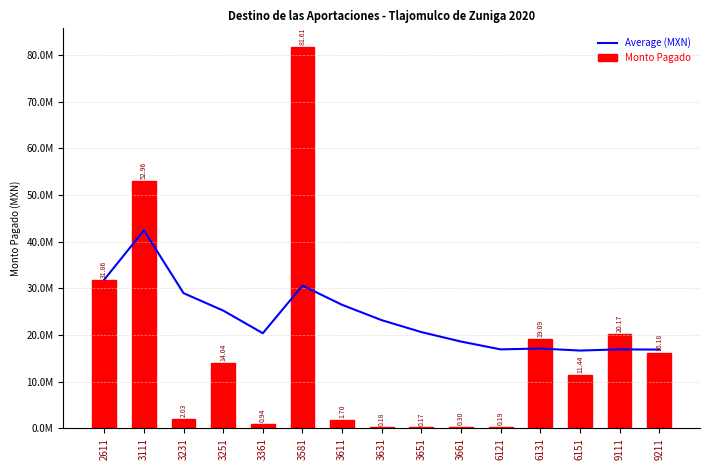

At 3651, list the series in order from smallest to largest.

Monto Pagado, Average (MXN)